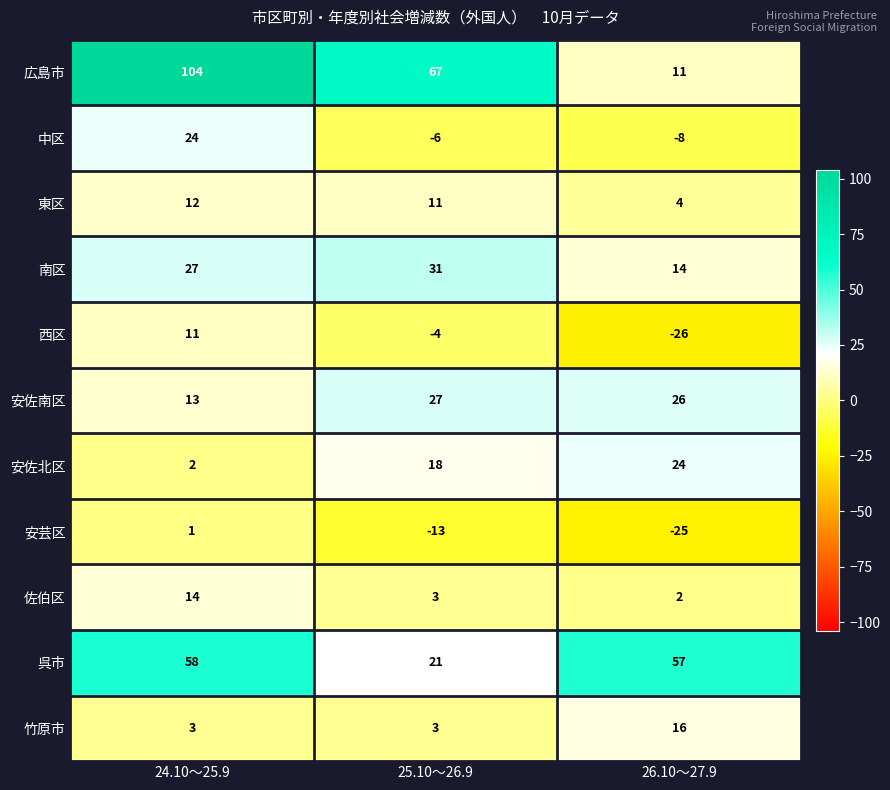

What is the approximate value of 南区 at 25.10～26.9?

31